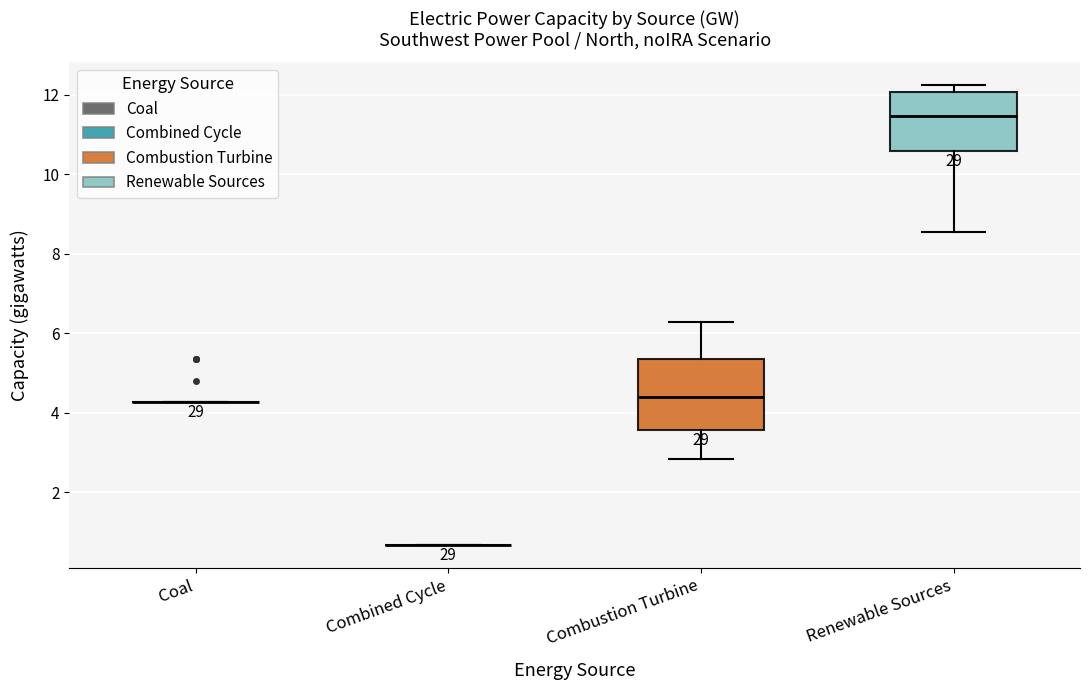

Reading left to right, read every box against the y-axis: the position of its median line, the range the box covers, and the ends of its whiskers. The values are not printed on the chart, so give them approximately, as read against the axis.

Coal: box collapsed to a line at 4.2, whiskers 4.2 to 4.2
Combined Cycle: box collapsed to a line at 0.6, whiskers 0.6 to 0.6
Combustion Turbine: median 4.4, box 3.6 to 5.4, whiskers 2.8 to 6.2
Renewable Sources: median 11.4, box 10.6 to 12.0, whiskers 8.6 to 12.2